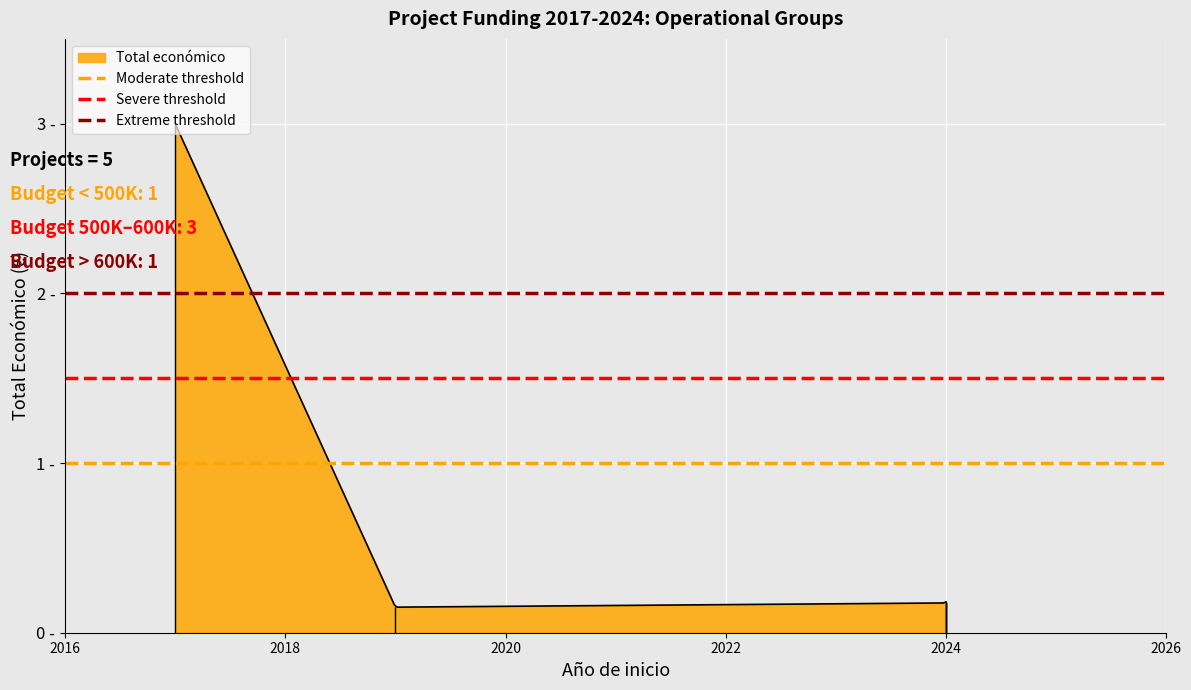

True or false: Severe threshold has a value of 2.0 at 2016.

False